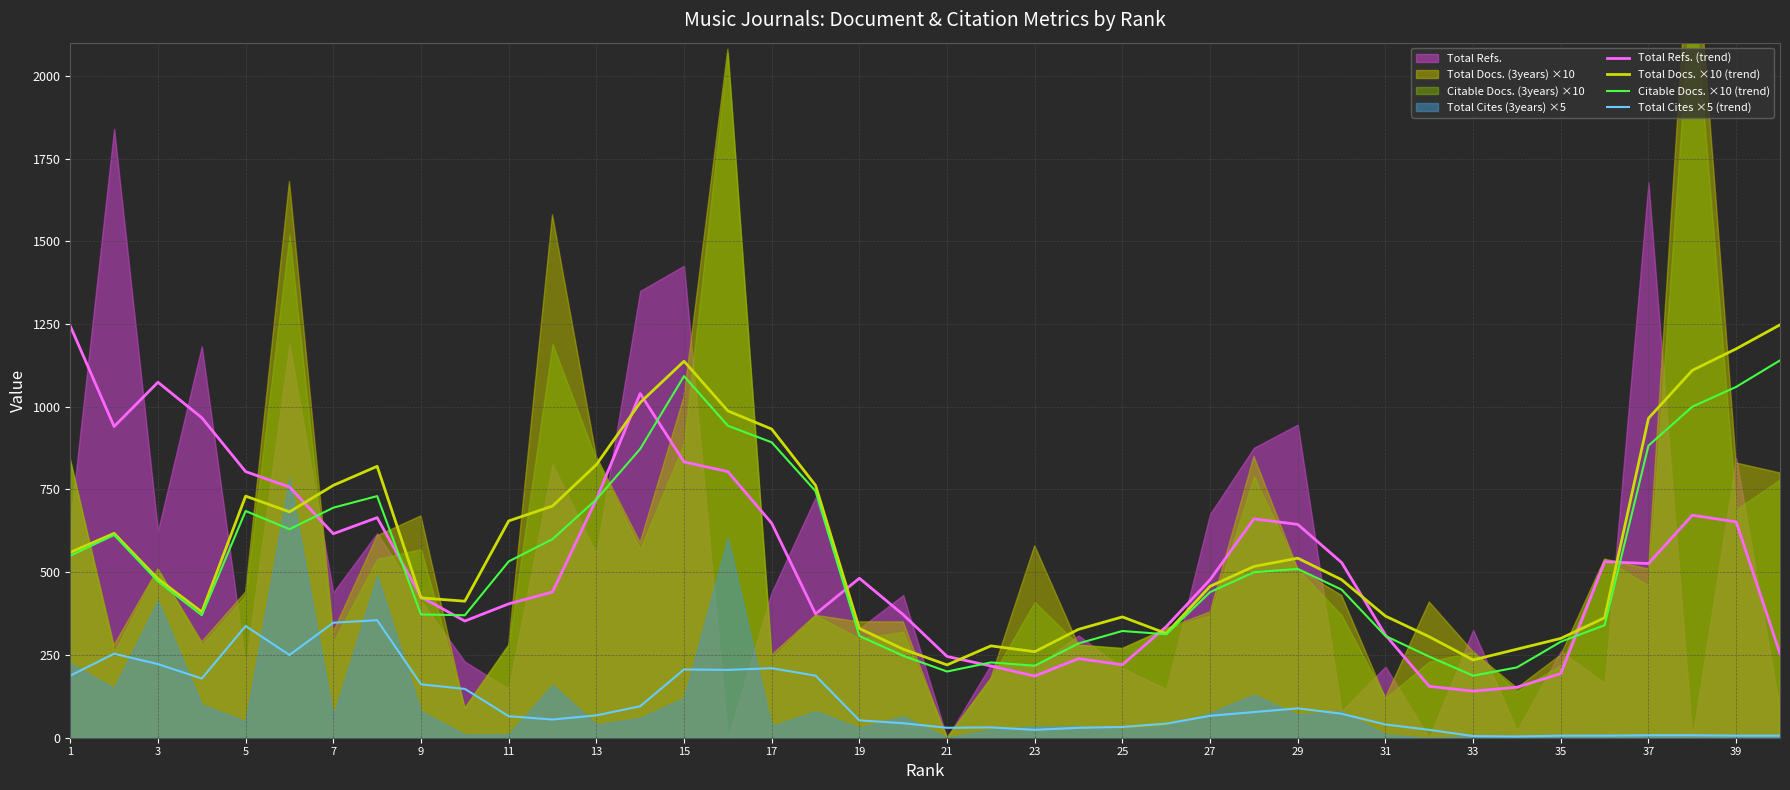

How many lines are shown in the chart?

4